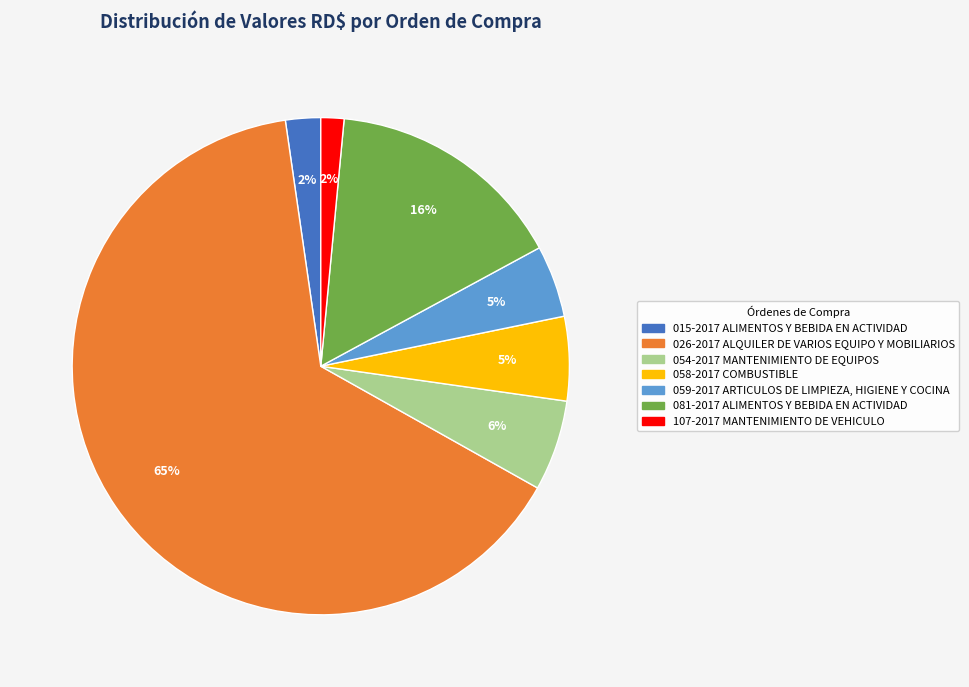

How many slices are in this pie chart?

7